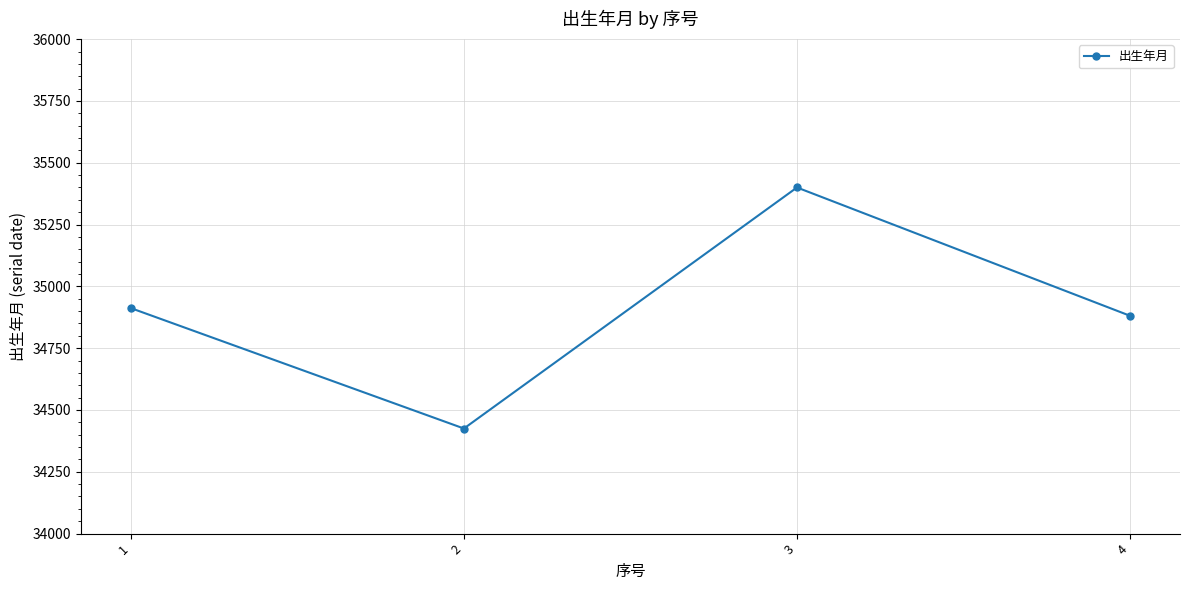

The chart shows a value of 34425 at 2. True or false?

True